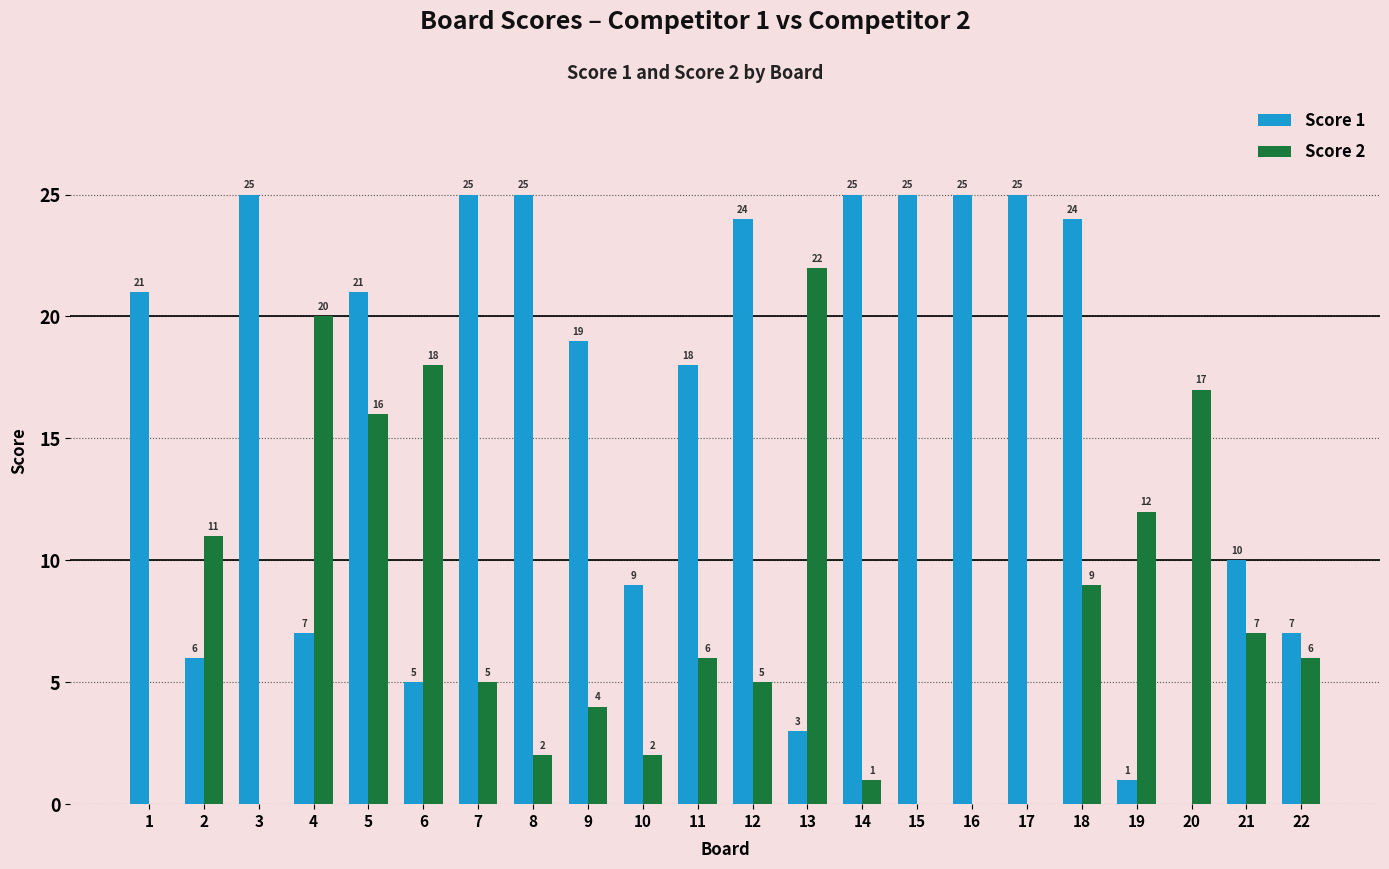

Reading right to left, what are all the values shown in this chart?

Score 1: 7	10	0	1	24	25	25	25	25	3	24	18	9	19	25	25	5	21	7	25	6	21
Score 2: 6	7	17	12	9	0	0	0	1	22	5	6	2	4	2	5	18	16	20	0	11	0